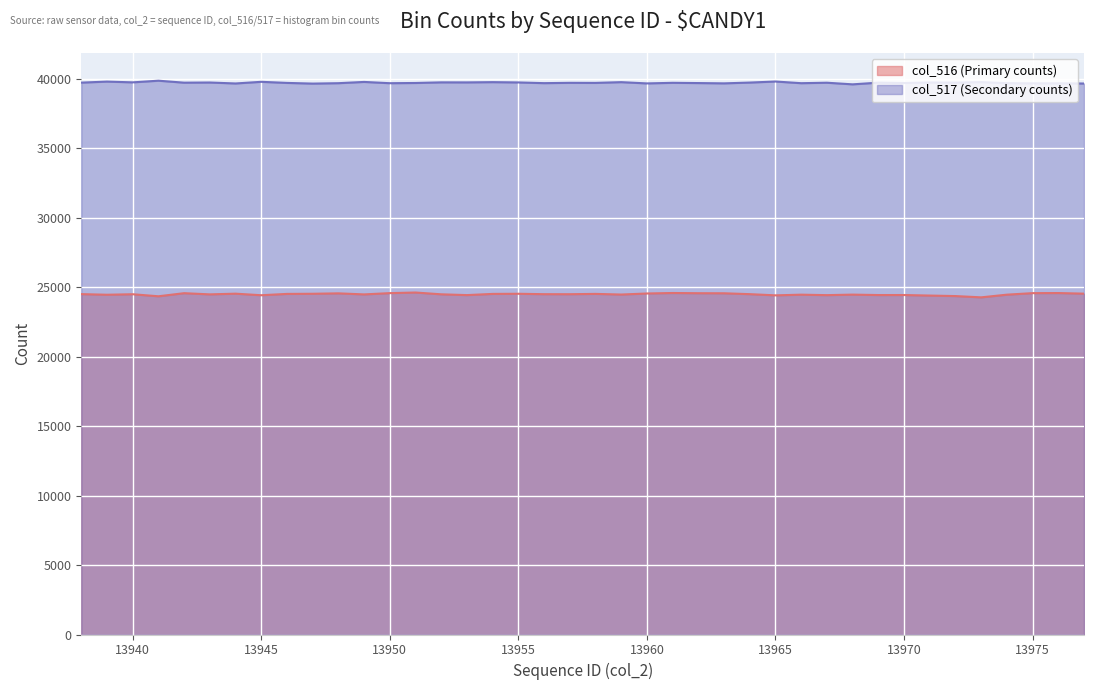

How many series are shown in this chart?

2